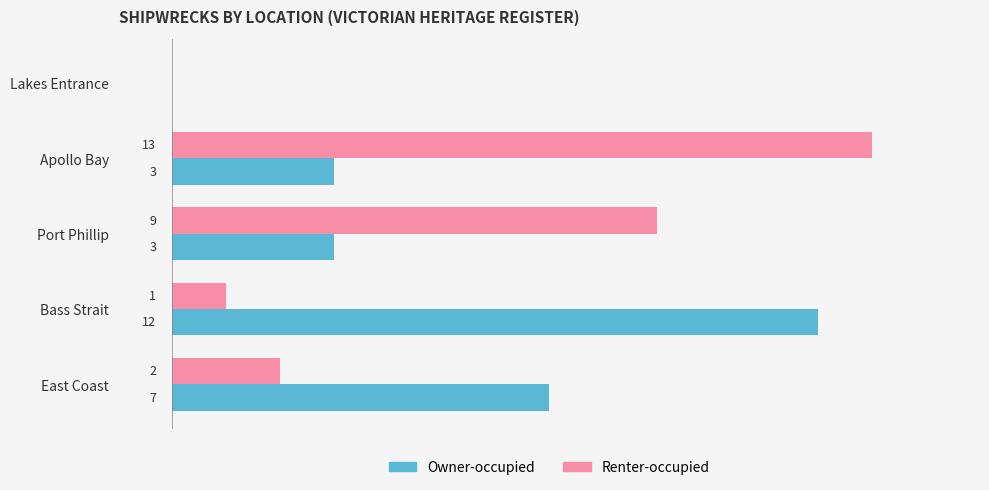

At which category is the sum across all series the highest?

Apollo Bay